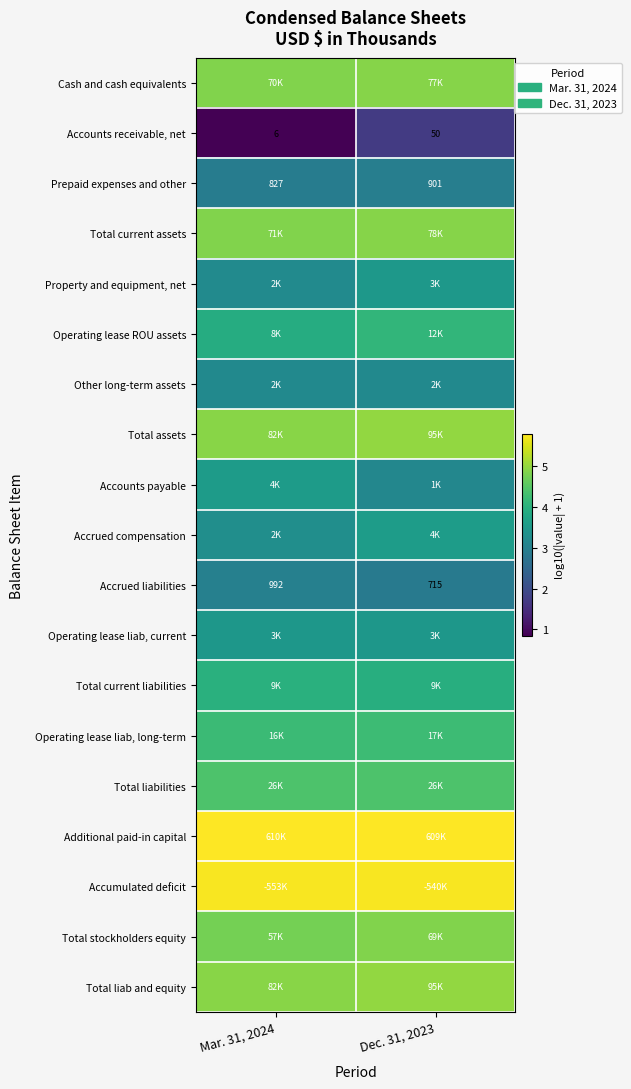

Is the value of Accumulated deficit at Dec. 31, 2023 greater than the value of Other long-term assets at Dec. 31, 2023?

Yes